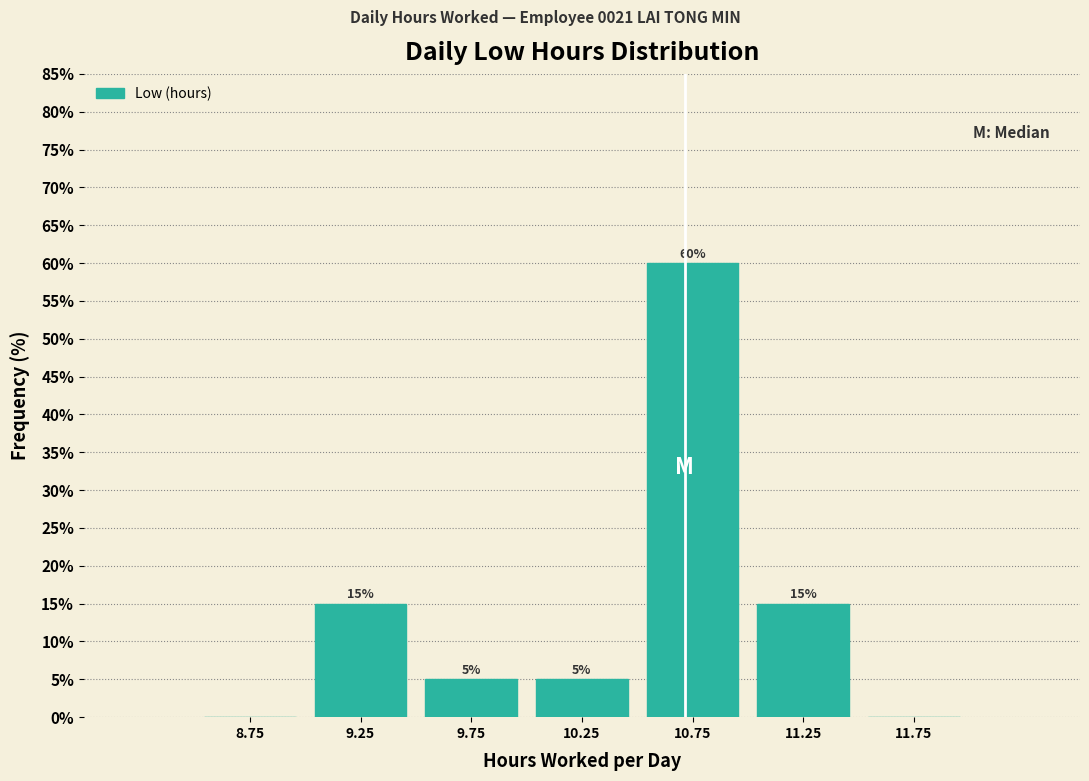

Which range on the x-axis has the tallest bar?

10.5 to 11.0